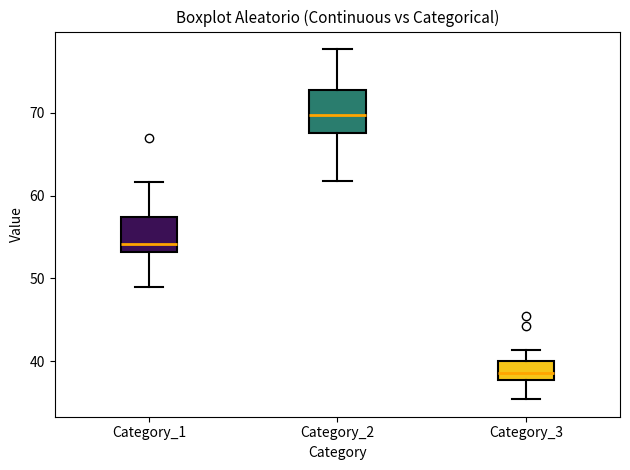

Where does the upper whisker of the box for Category_2 end on the y-axis? The values are not printed on the chart, so give them approximately, as read against the axis.

78